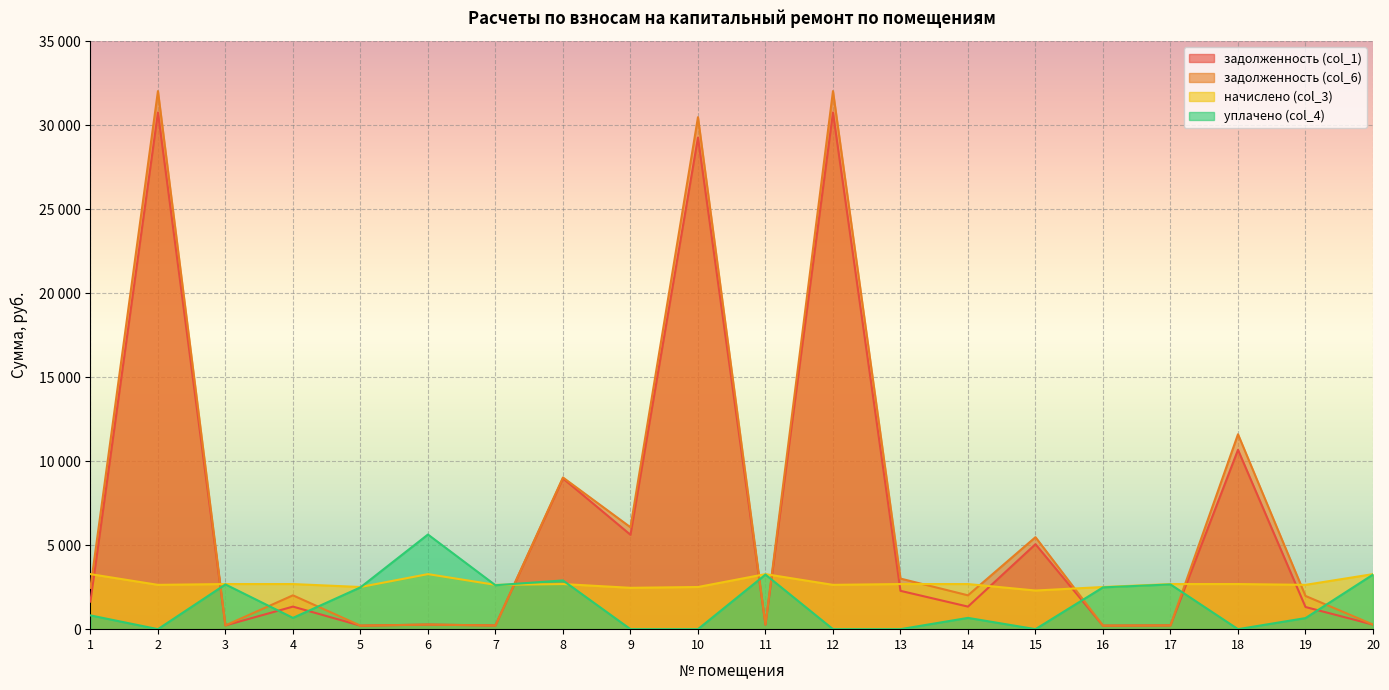

Reading left to right, extract all data points from this chart.

задолженность (col_1): 1638.4	30749.4	223.8	1342.7	209.1	273.1	219.6	8976.5	5618.1	29258.5	272.4	30749.4	2281.6	1342.7	5058.1	209.2	223.8	10676.0	1318.7	272.8
задолженность (col_6): 2457.5	32027.0	223.2	2014.0	209.1	272.4	219.3	9028.1	6065.6	30474.1	272.6	32027.0	3011.4	2014.0	5476.4	209.1	223.8	11601.4	1978.0	273.0
начислено (col_3): 3276.7	2637.4	2685.4	2685.4	2509.4	3276.7	2637.4	2685.4	2461.6	2509.4	3276.7	2637.4	2685.4	2685.4	2300.3	2509.4	2685.4	2685.4	2637.4	3276.7
уплачено (col_4): 819.2	0.0	2663.0	671.3	2488.1	5633.9	2614.7	2900.0	0.0	0.0	3249.0	0.0	0.0	671.3	0.0	2488.1	2662.5	0.0	659.3	3249.0